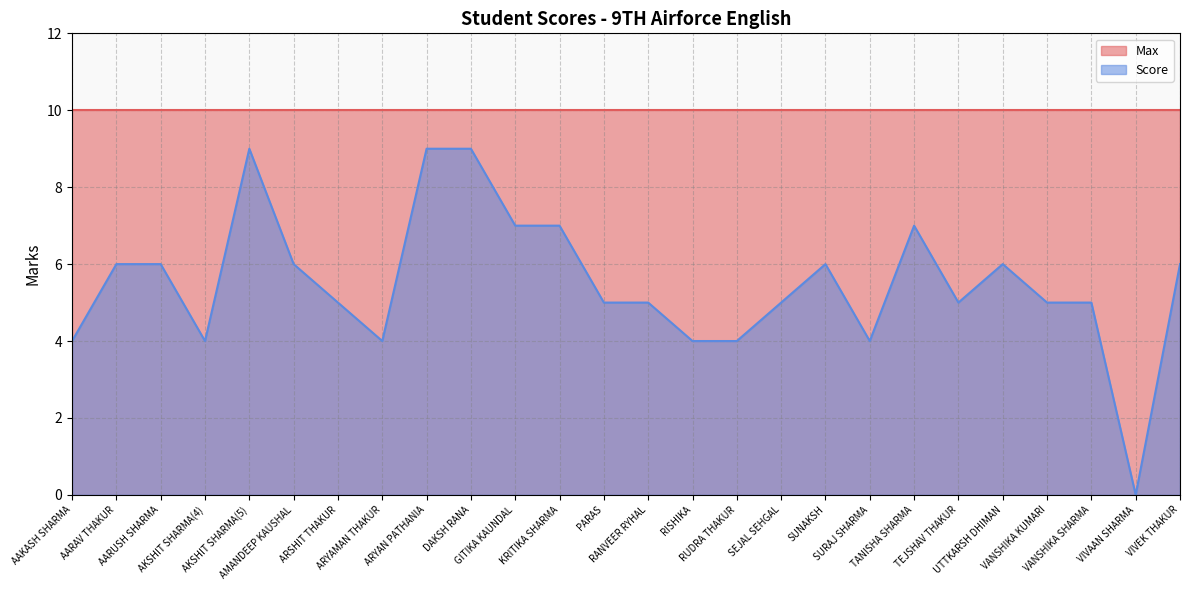

What is the average value?

6